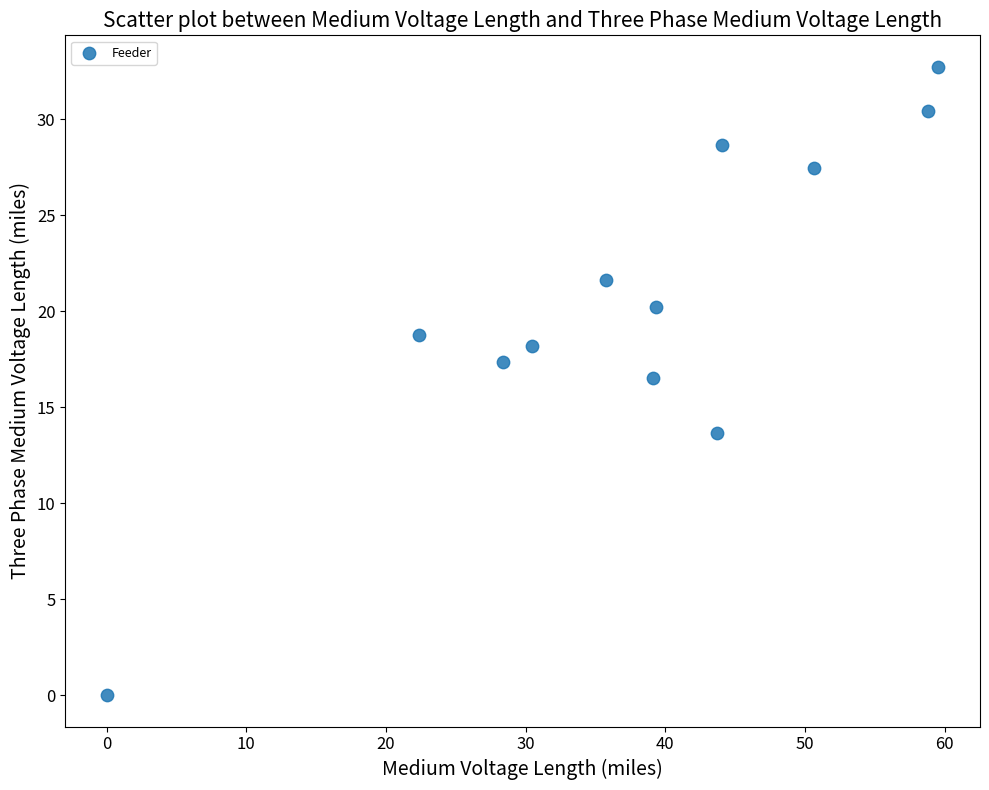

What is the range of Y values (max minus min)?

32.7